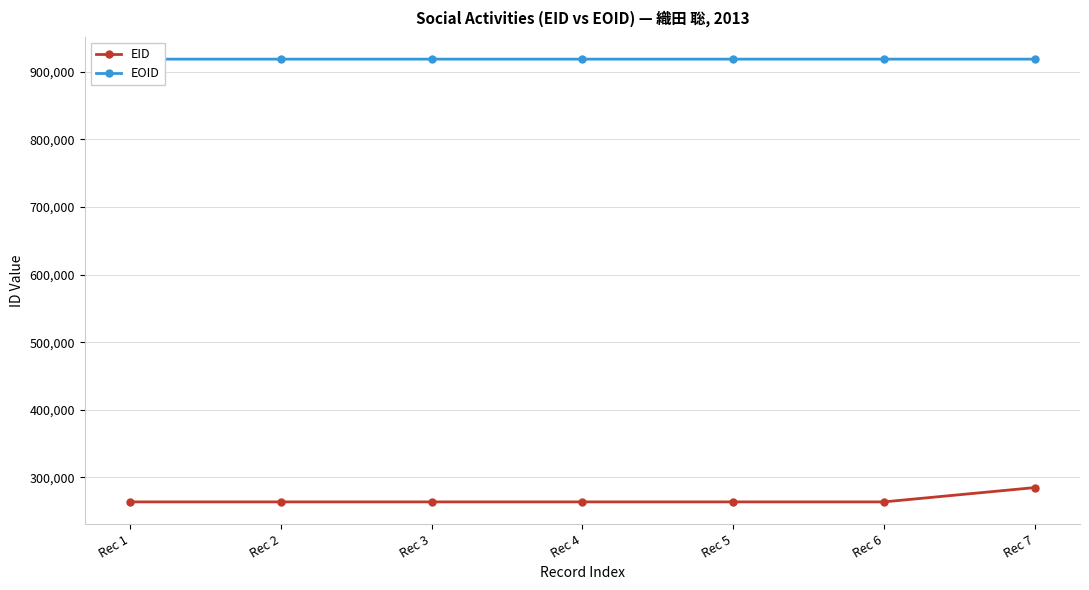

True or false: EOID and EID intersect in this chart.

False